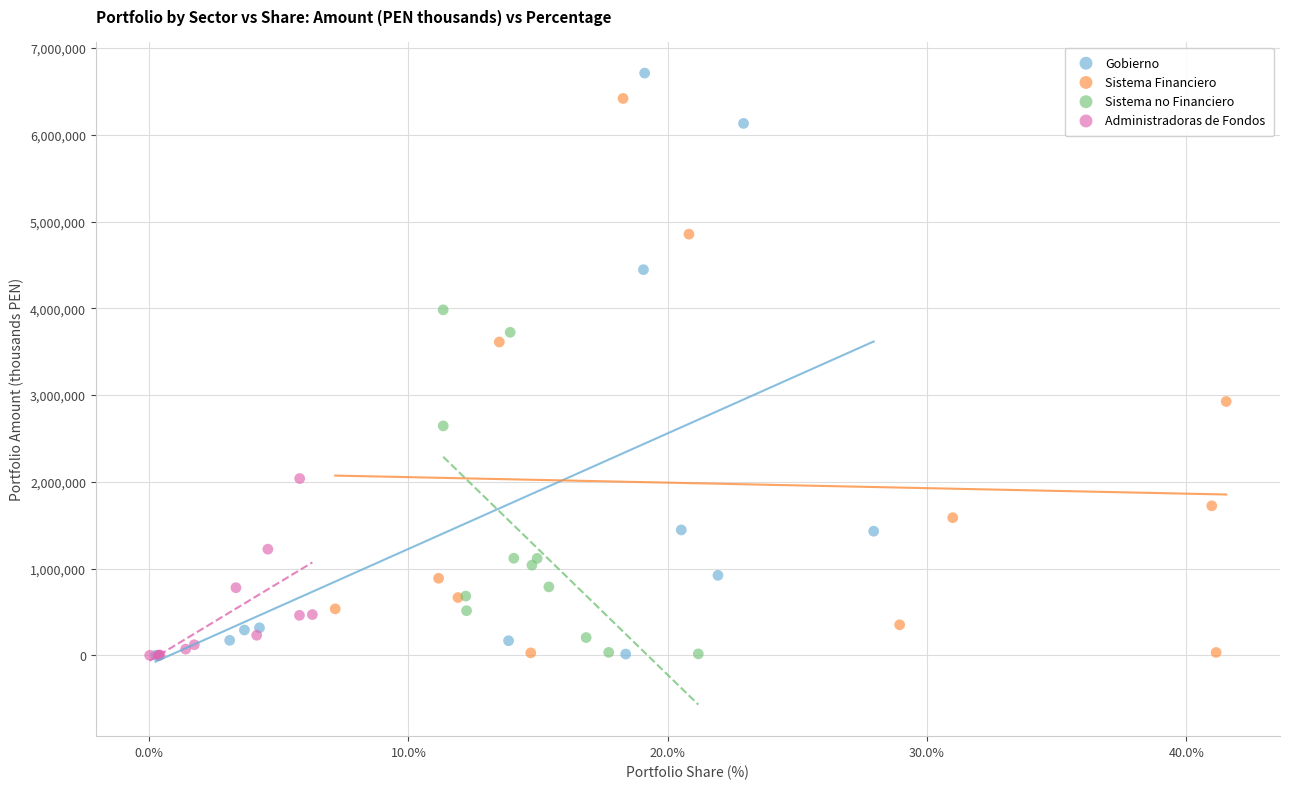

Which series has the largest Y range (max minus min)?

Gobierno